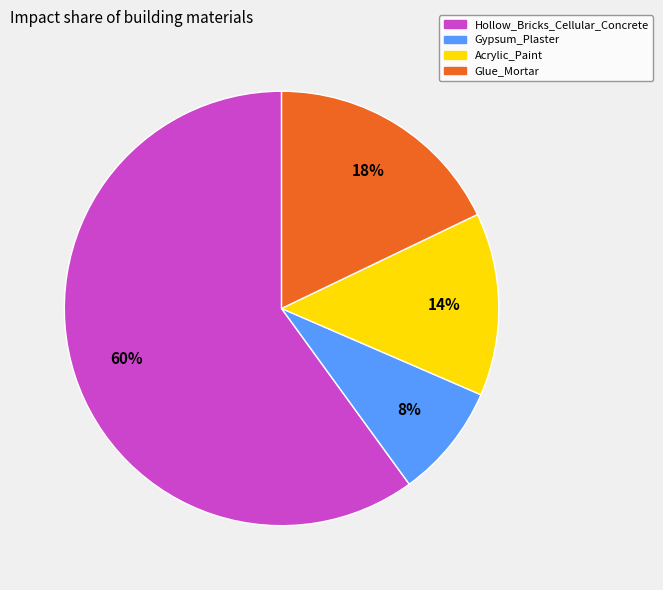

Does Gypsum_Plaster account for over 50% of the chart?

No